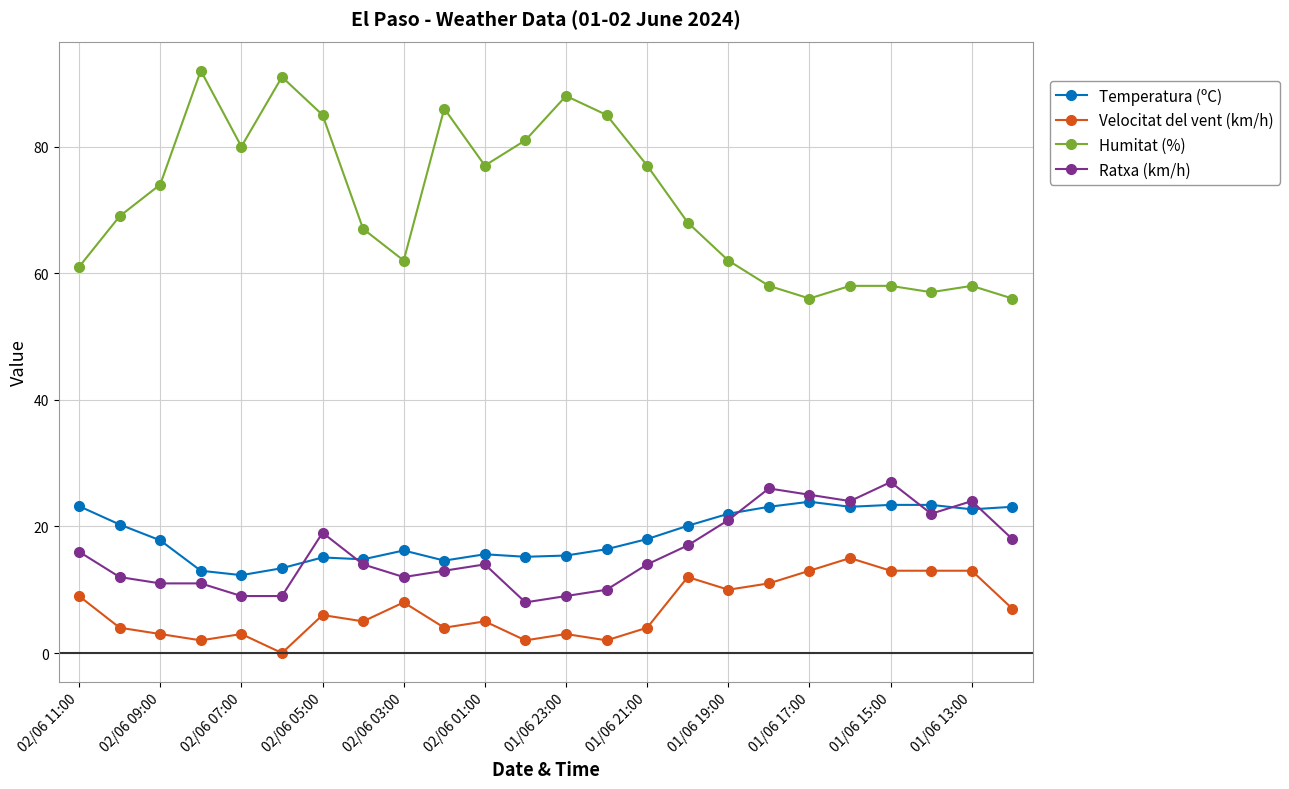

True or false: Humitat (%) has more than 1 interior local peaks.

True